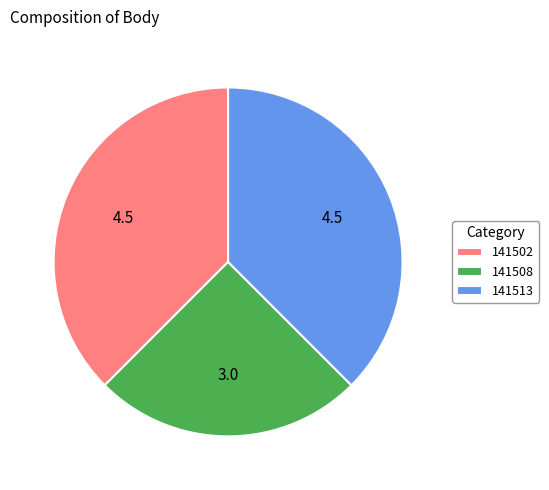

True or false: 141513 accounts for 24% of the total.

False